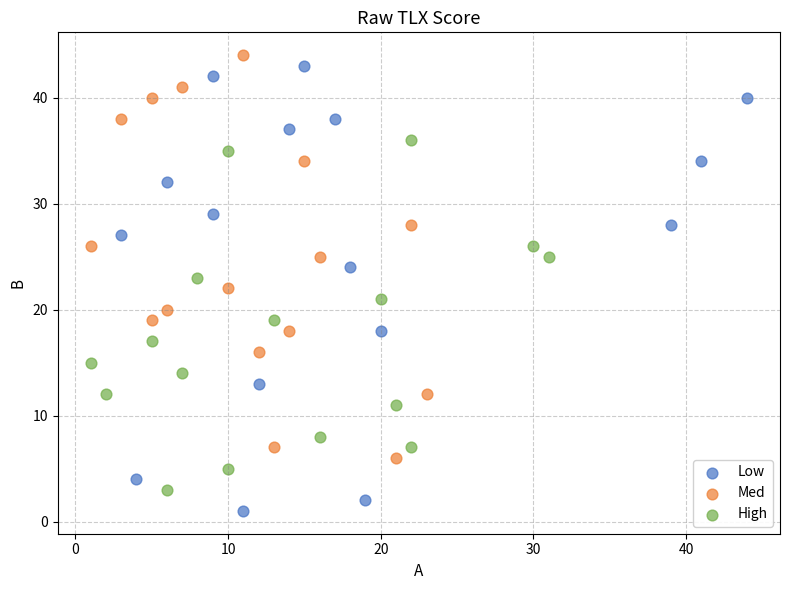

Which series has the widest spread of Y values?

Low